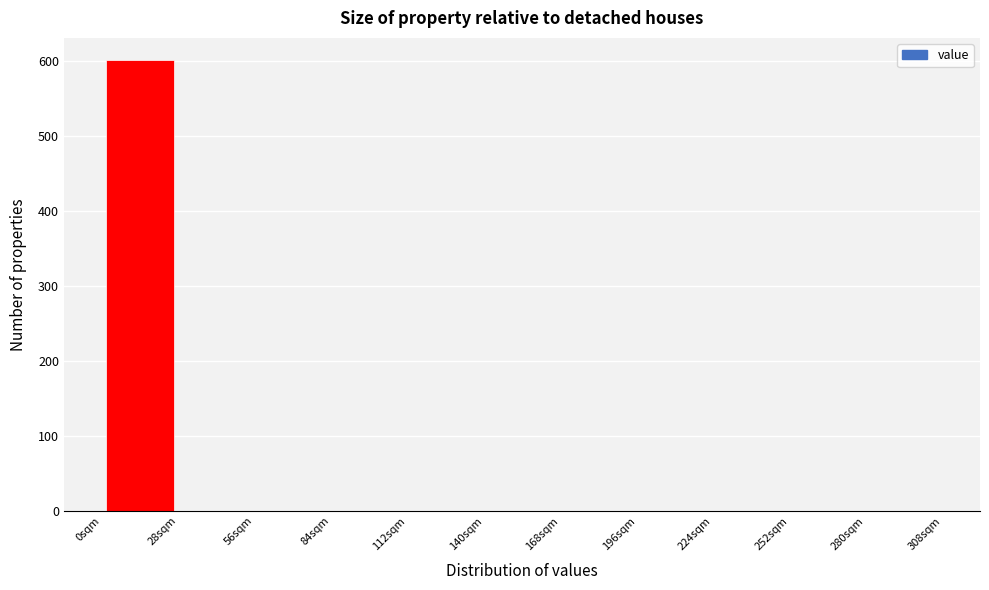

Reading left to right, list every bar in this chart as the range it spans on the x-axis followed by its height. Neither the bar edges nor the heights are printed on the chart, so give them approximately, as read against the axes.

0 to 28: 600
28 to 56: 0
56 to 84: 0
84 to 112: 0
112 to 140: 0
140 to 168: 0
168 to 196: 0
196 to 224: 0
224 to 252: 0
252 to 280: 0
280 to 308: 0